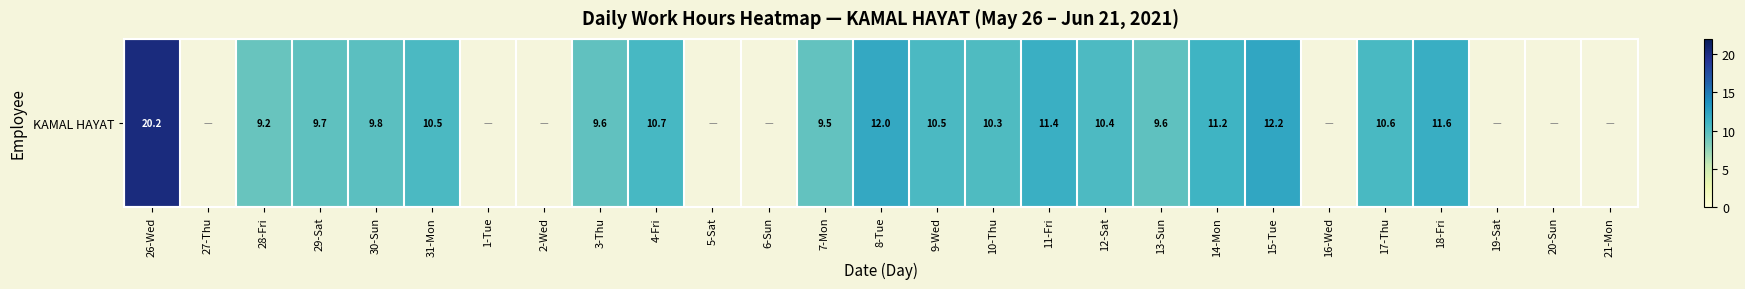

What value does the data have at 9-Wed?

10.5